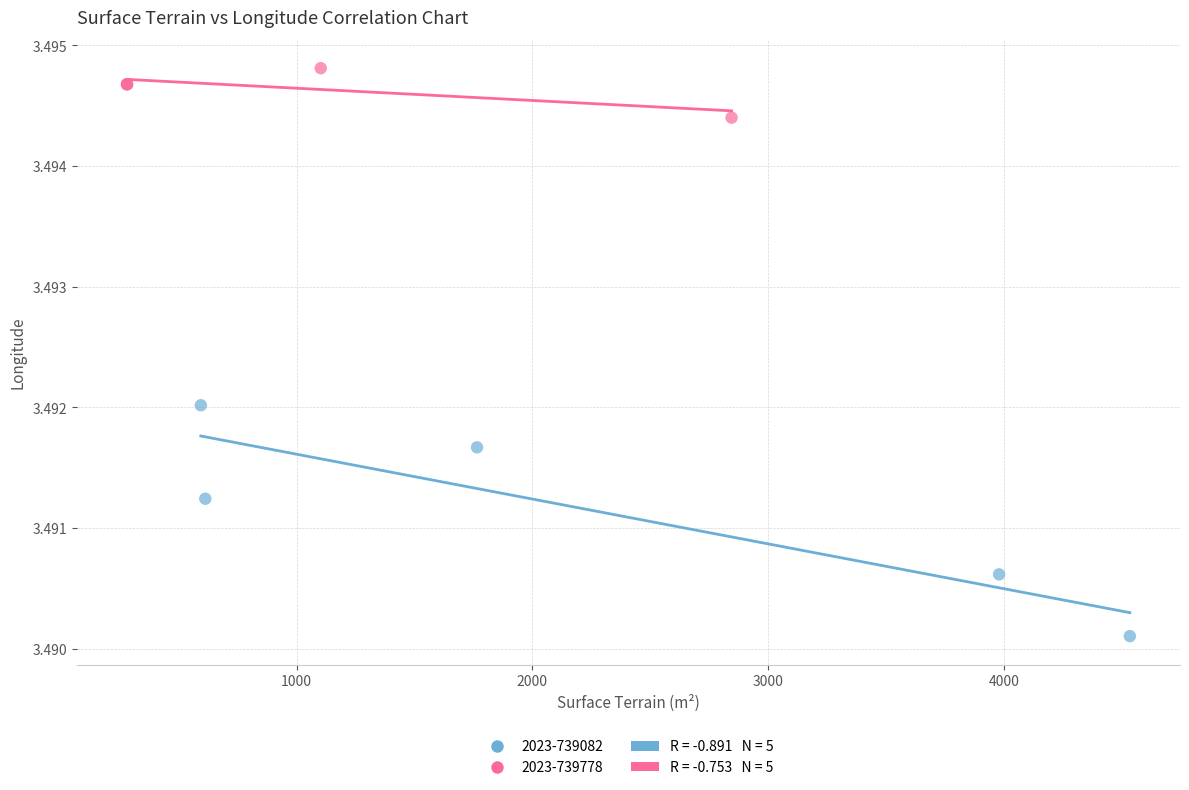

Which series contains the lowest Y value?

2023-739082